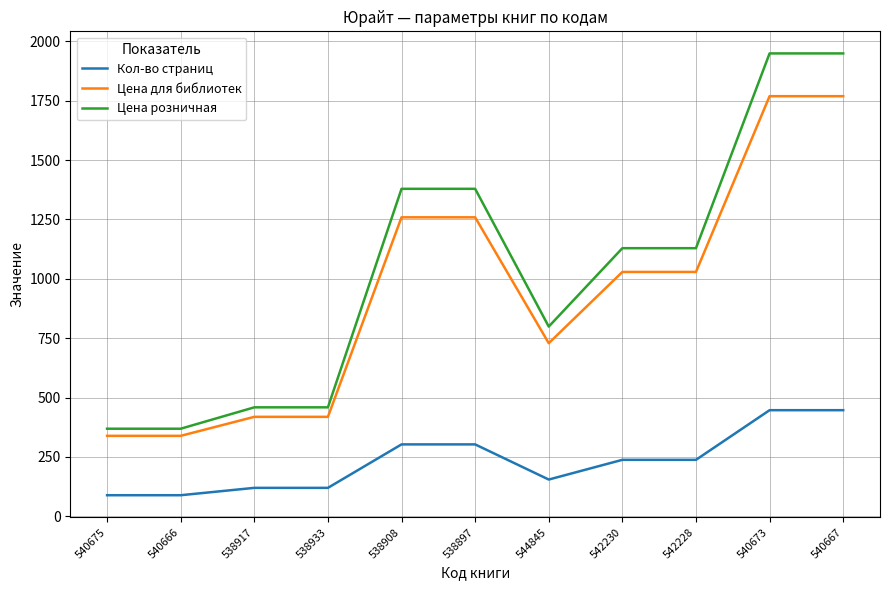

Rank the series by their maximum value, from highest to lowest.

Цена розничная, Цена для библиотек, Кол-во страниц